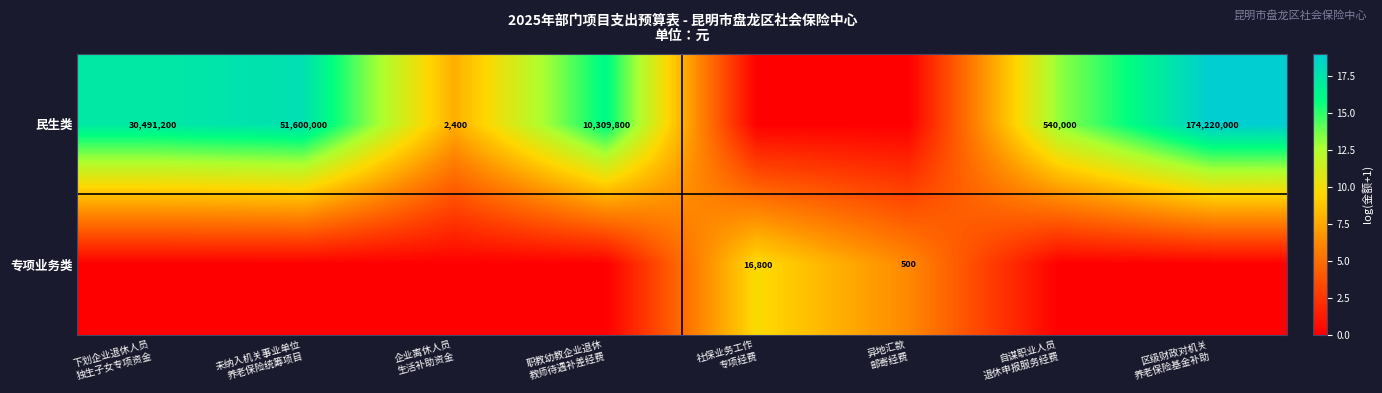

At which category does the chart reach its minimum across all series?

社保业务工作
专项经费